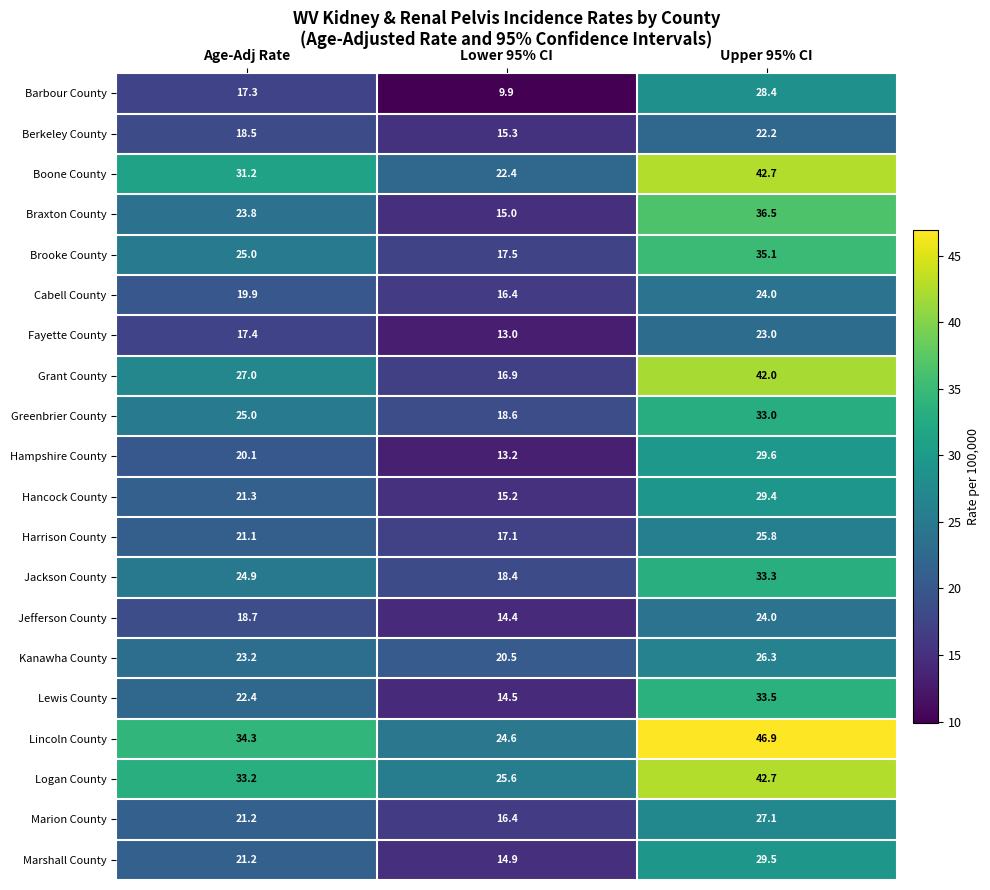

What is the total value across all series at Lower 95% CI?

339.8